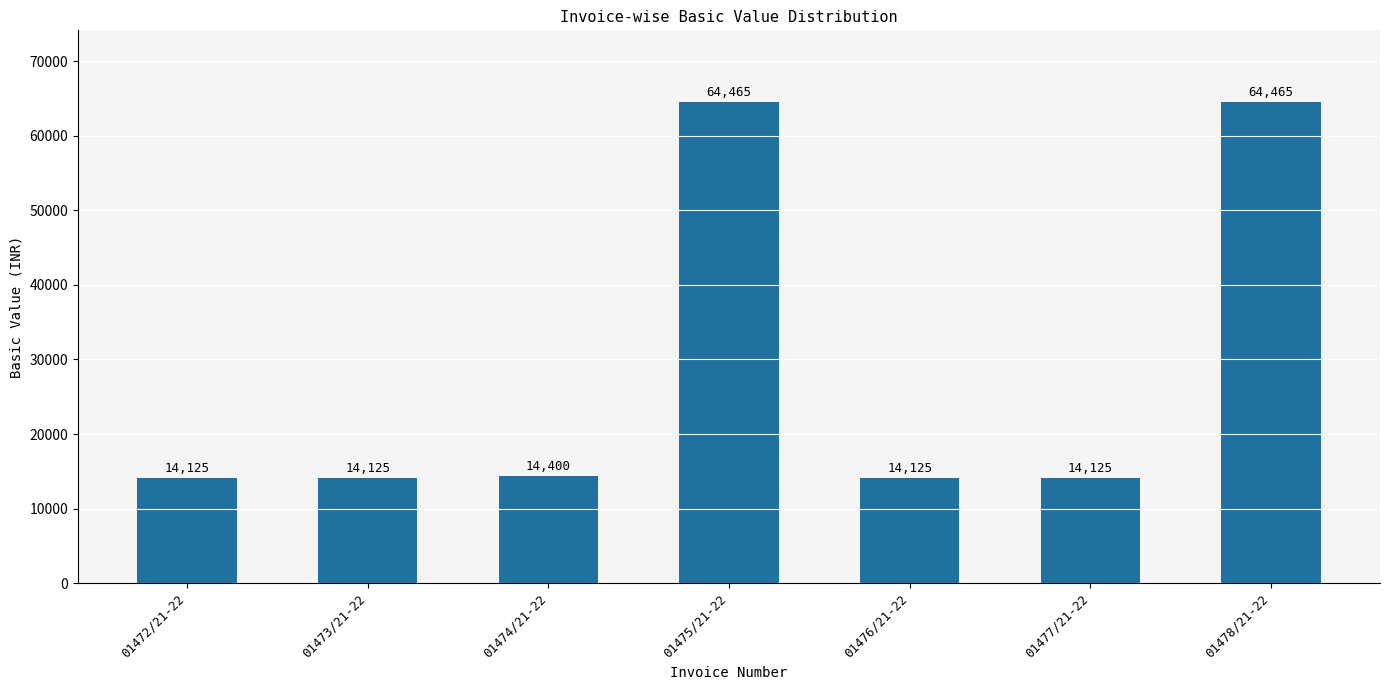

What is the maximum value shown in the chart?

64465